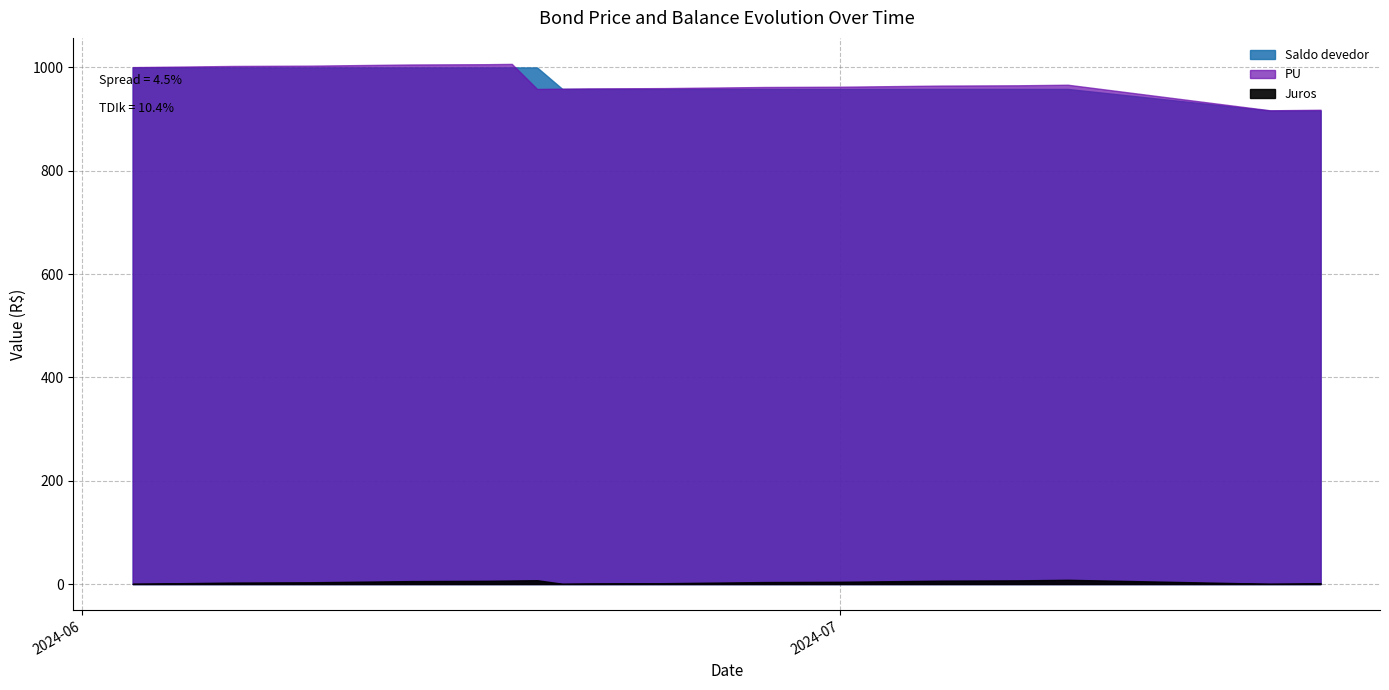

How many series are shown in this chart?

3